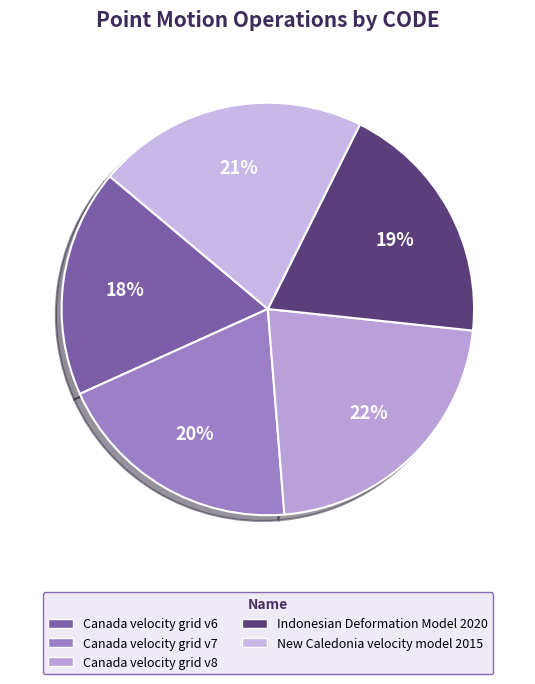

How many slices are in this pie chart?

5